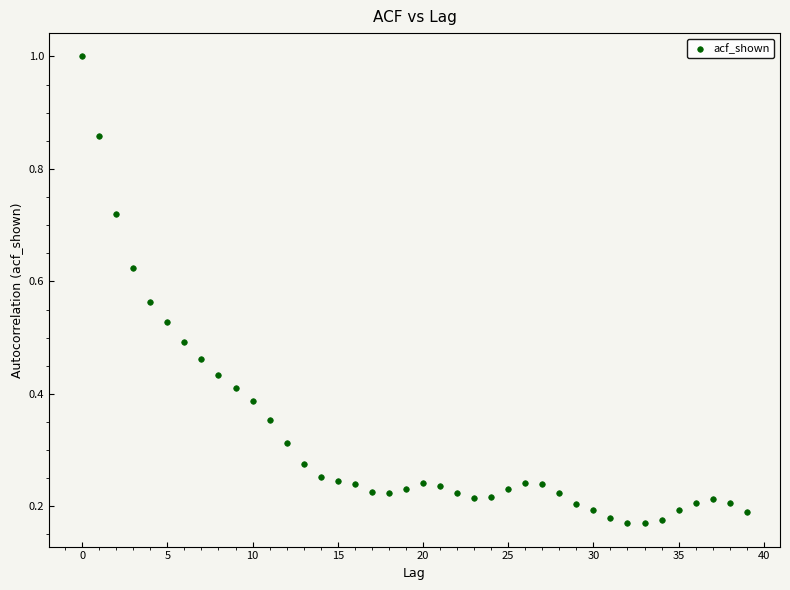

How many data points are displayed?

40